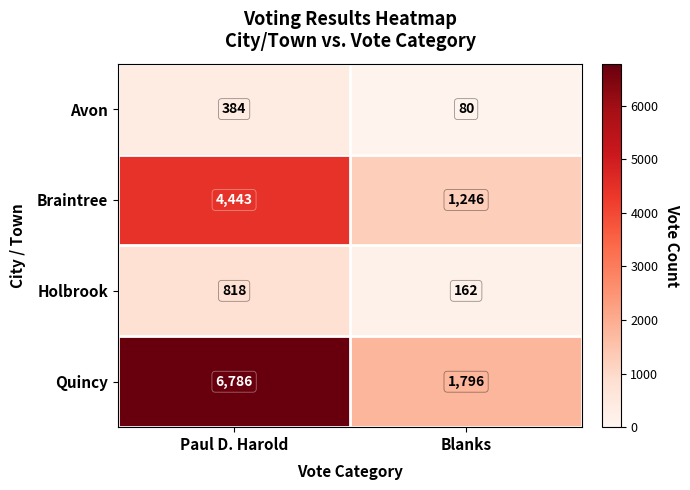

Reading left to right, extract all data points from this chart.

Avon: 384	80
Braintree: 4443	1246
Holbrook: 818	162
Quincy: 6786	1796